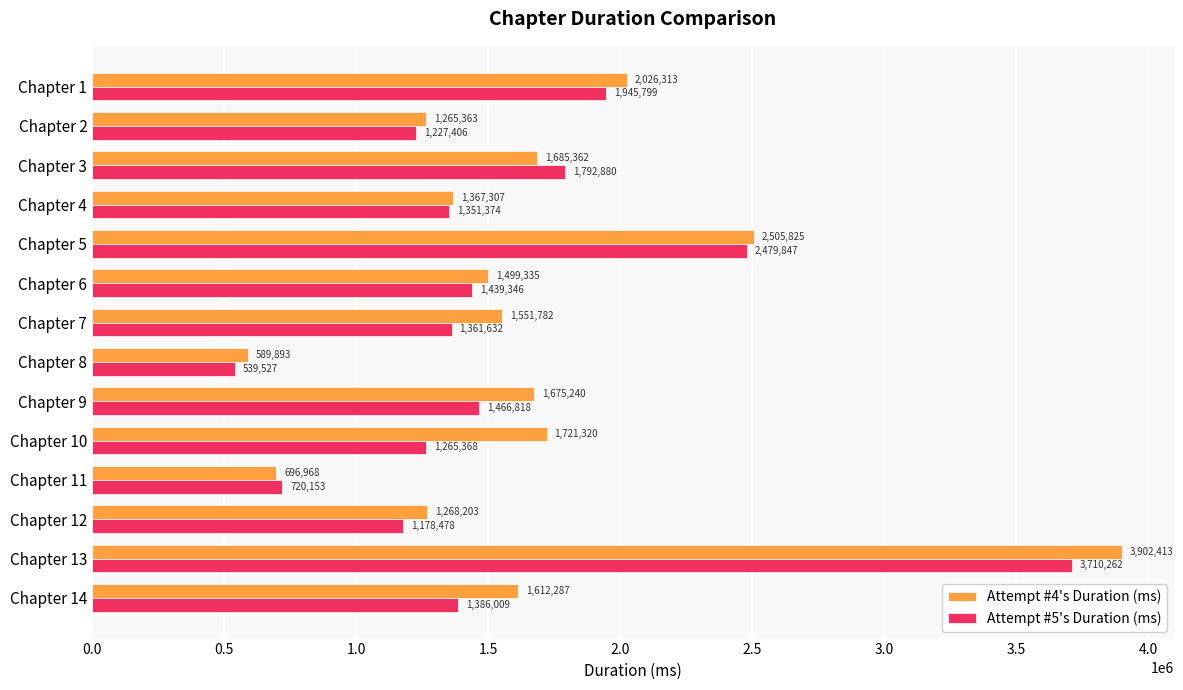

What is the minimum value for Attempt #5's Duration (ms)?

539527